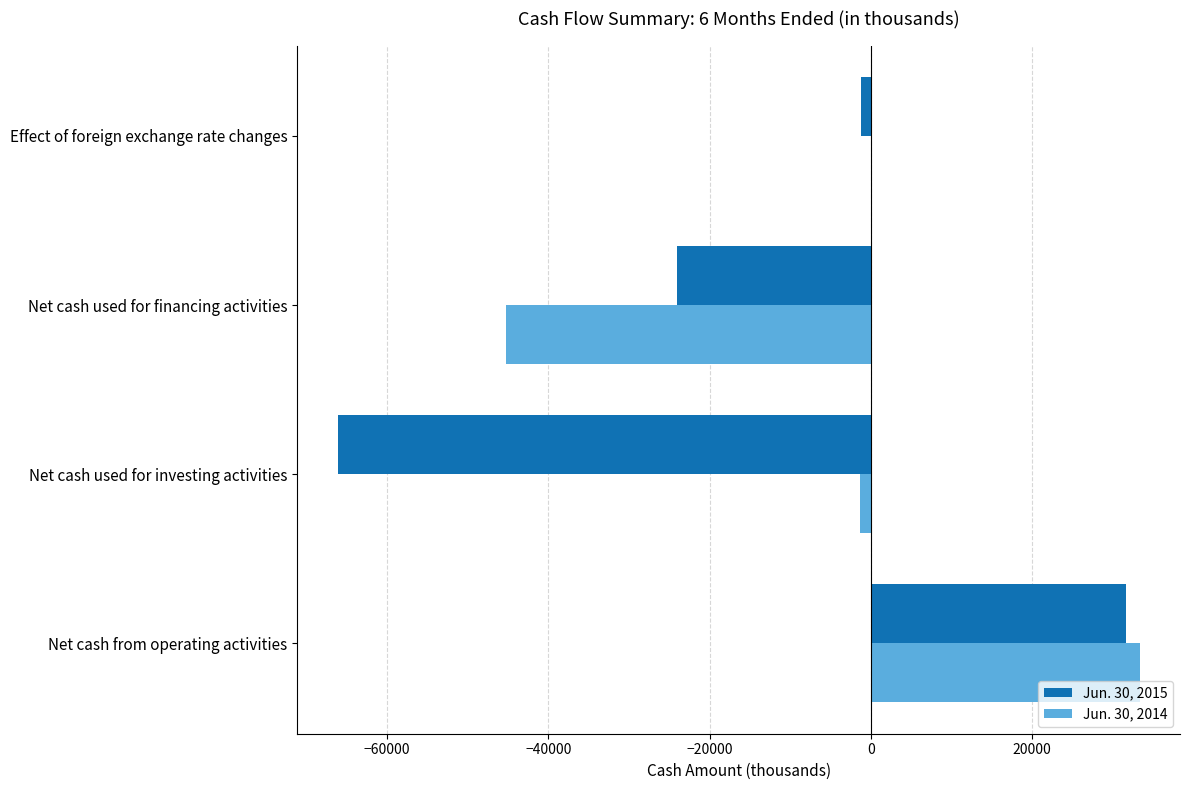

What is the highest value of the Jun. 30, 2014 series?

33381